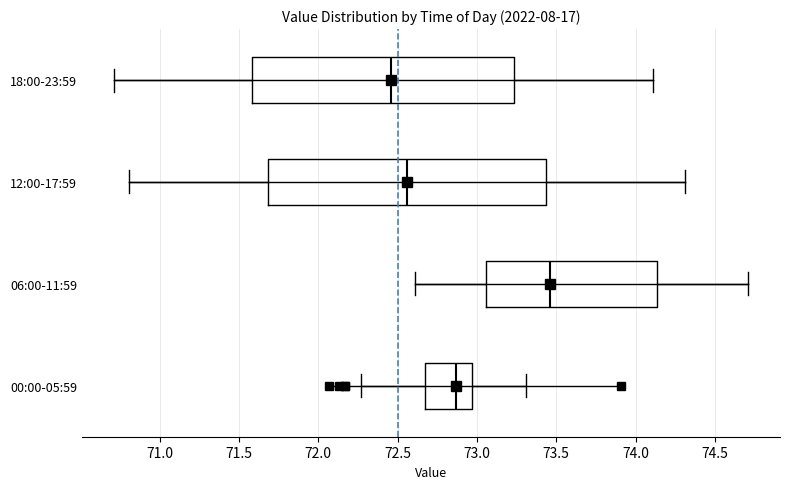

Reading bottom to top, transcribe this box plot: for each box, give where its median line is, the range the box spans, and where its two whiskers end, as read against the x-axis. The values are not printed on the chart, so give them approximately, as read against the axis.

00:00-05:59: median 72.85, box 72.65 to 72.95, whiskers 72.25 to 73.30
06:00-11:59: median 73.45, box 73.05 to 74.15, whiskers 72.60 to 74.70
12:00-17:59: median 72.55, box 71.70 to 73.45, whiskers 70.80 to 74.30
18:00-23:59: median 72.45, box 71.60 to 73.25, whiskers 70.70 to 74.10